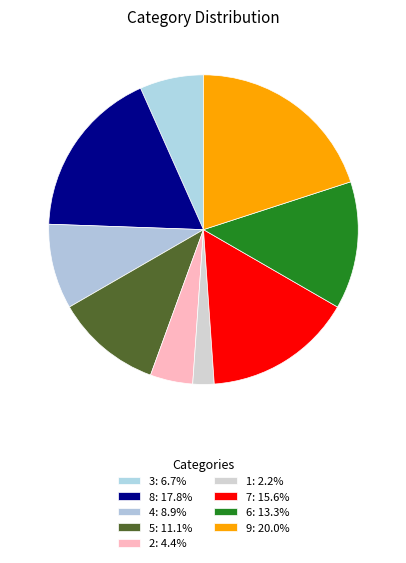

Combined, what portion of the pie is 8 and 6?

31.1%